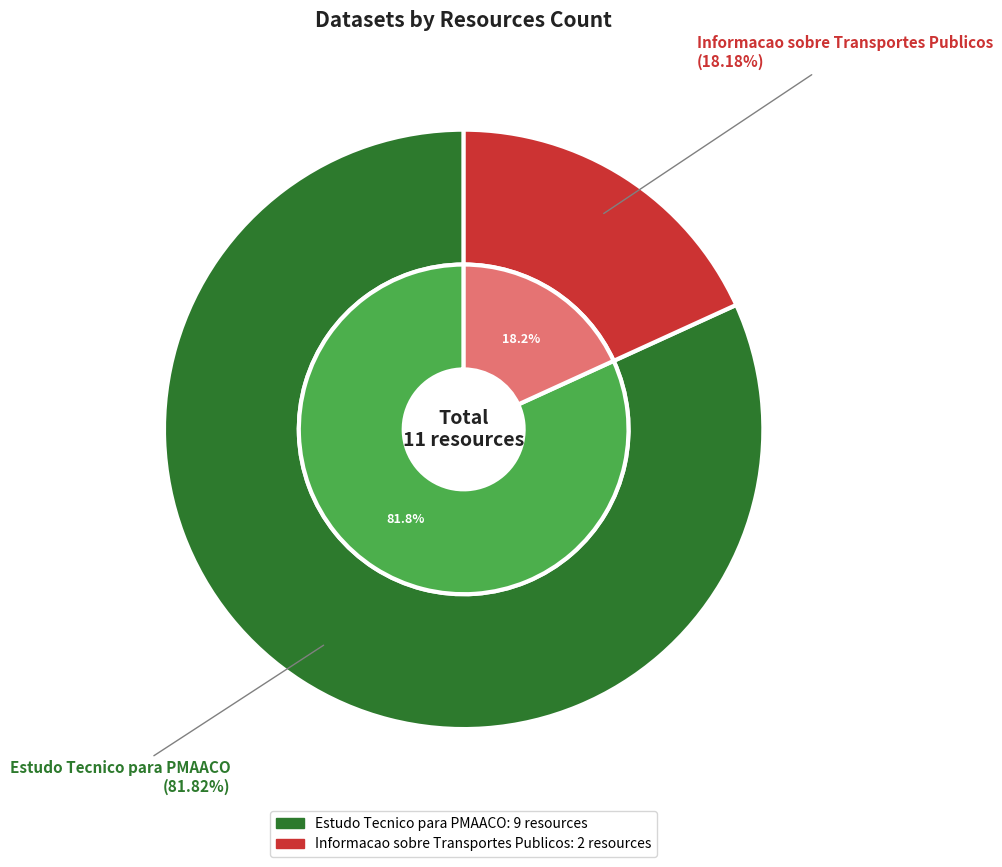

Which has a higher value, Estudo Tecnico para PMAACO or Informacao sobre Transportes Publicos?

Estudo Tecnico para PMAACO